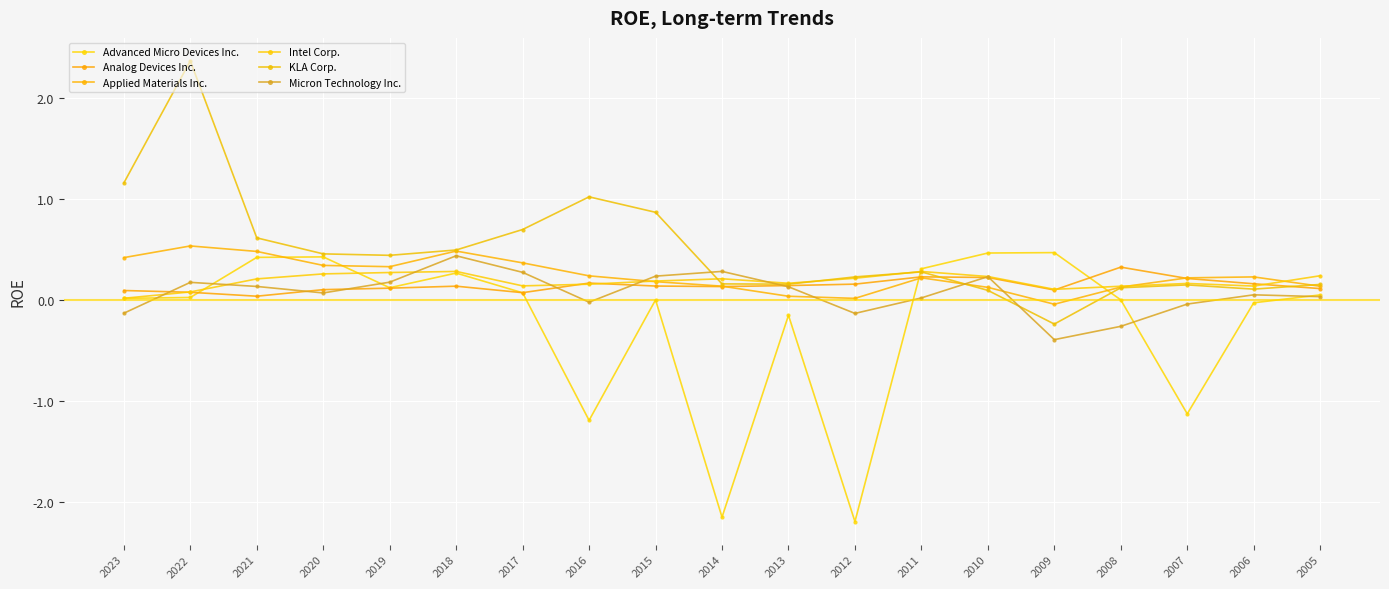

At how many categories does at least one series exceed 0?

19